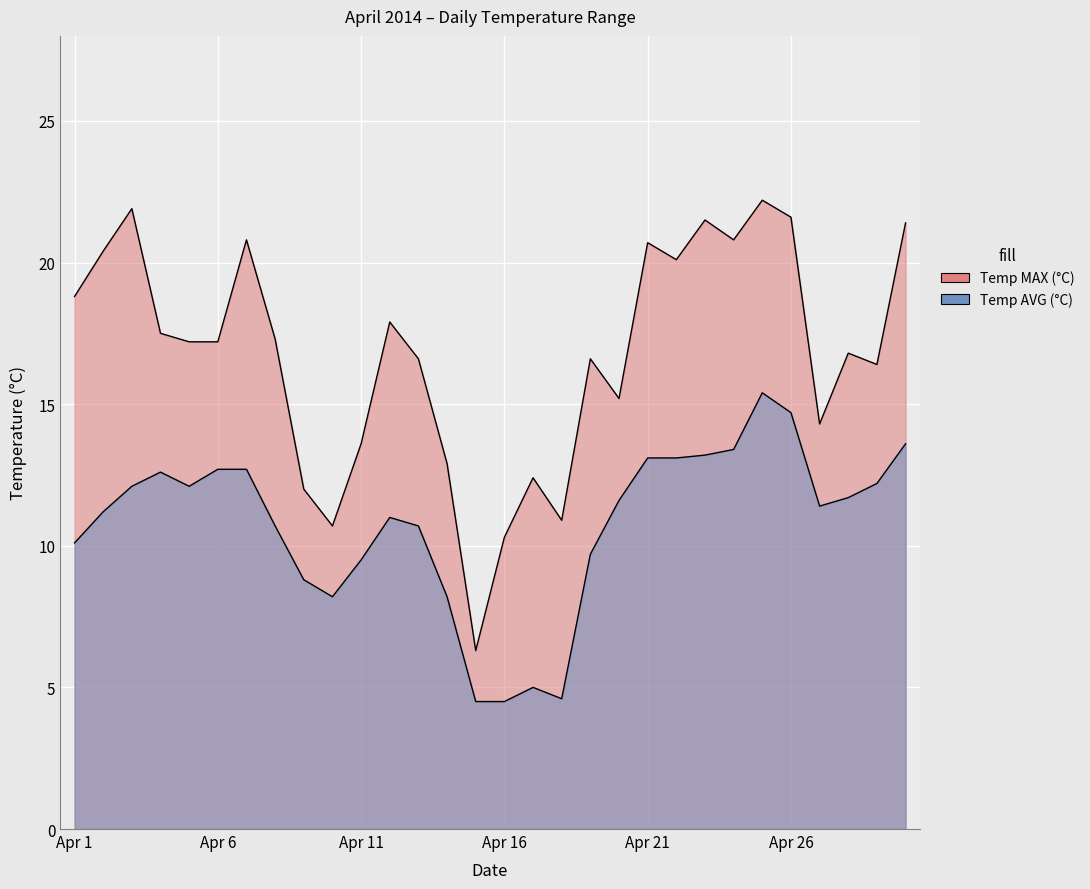

Which label corresponds to the smallest value in the chart?

Apr 15